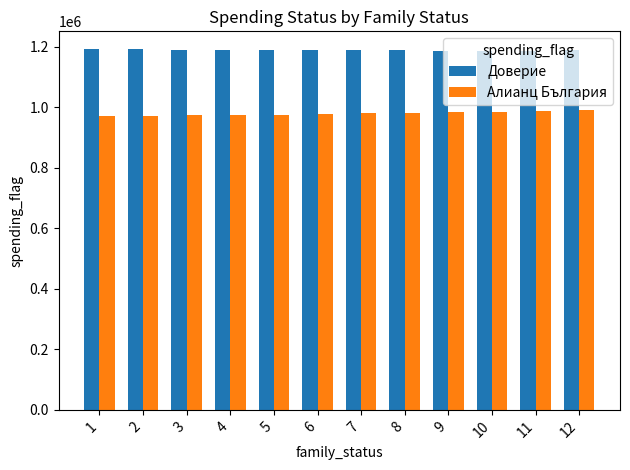

At how many categories does at least one series exceed 998609?

12